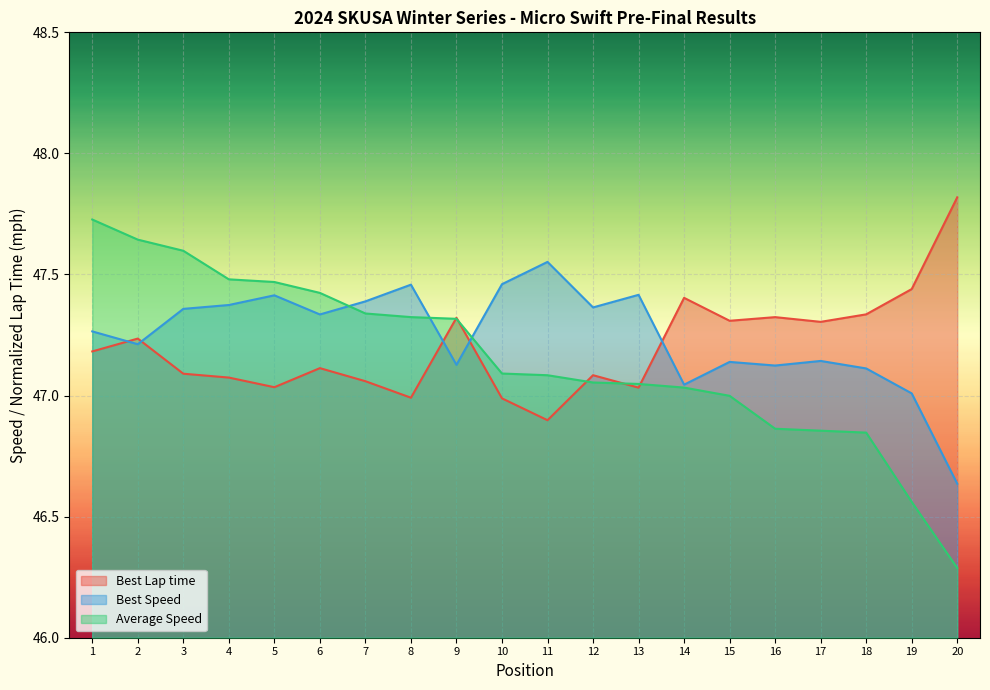

Which category has the highest value in the Best Speed series?

11